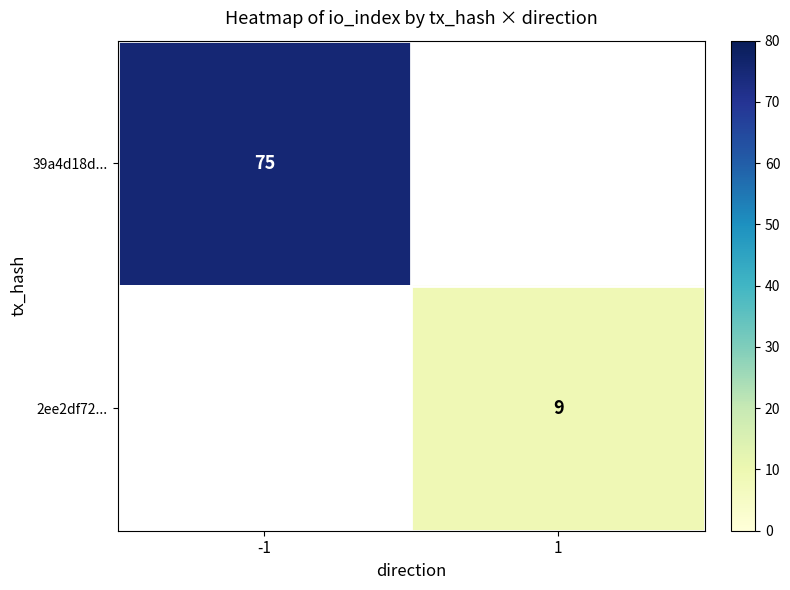

Is it true that 2ee2df72... equals 12 at 1?

False